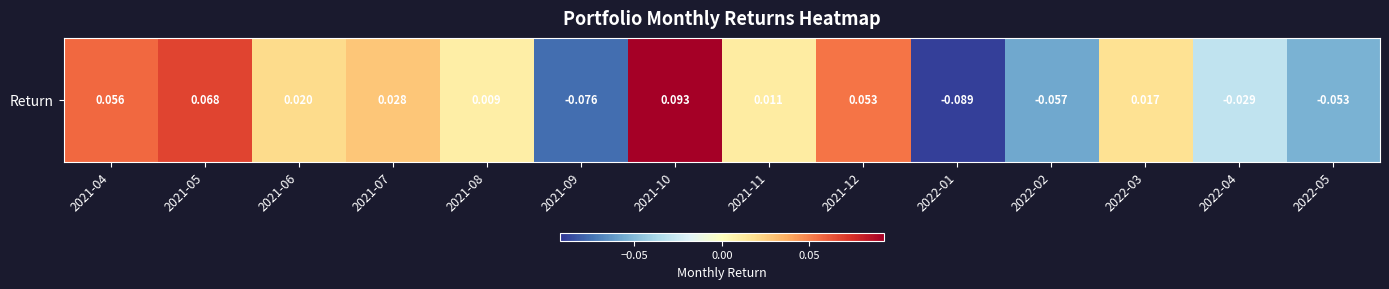

Rank the categories by value from highest to lowest.

2021-10, 2021-05, 2021-04, 2021-12, 2021-07, 2021-06, 2022-03, 2021-11, 2021-08, 2022-04, 2022-05, 2022-02, 2021-09, 2022-01